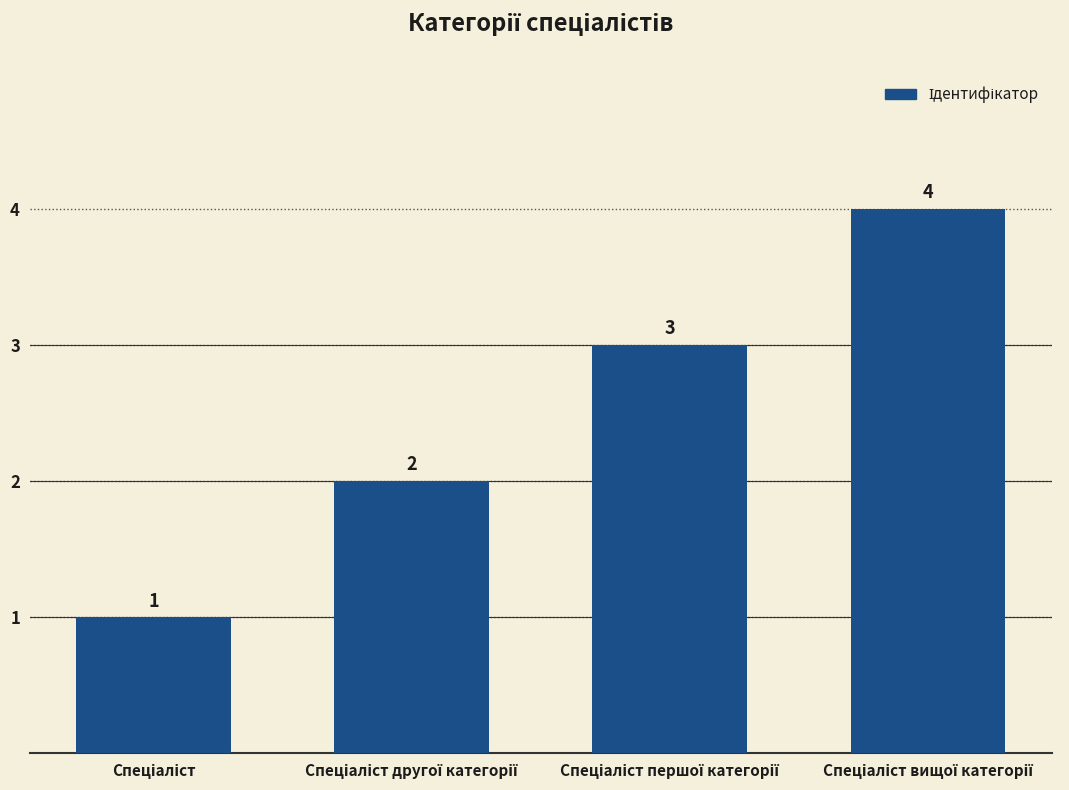

Count the values in the range 2 to 4.

3